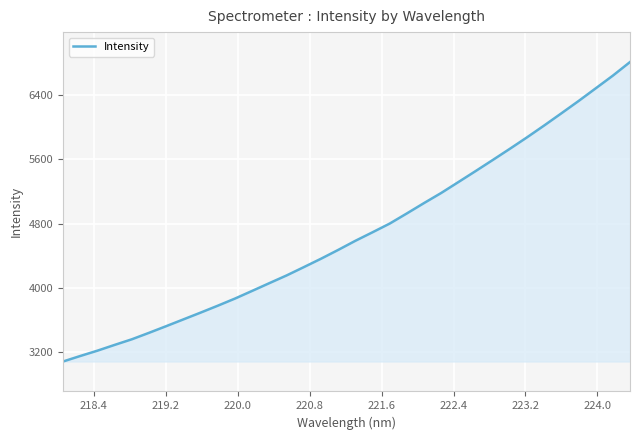

What is the greatest value displayed?

6813.5